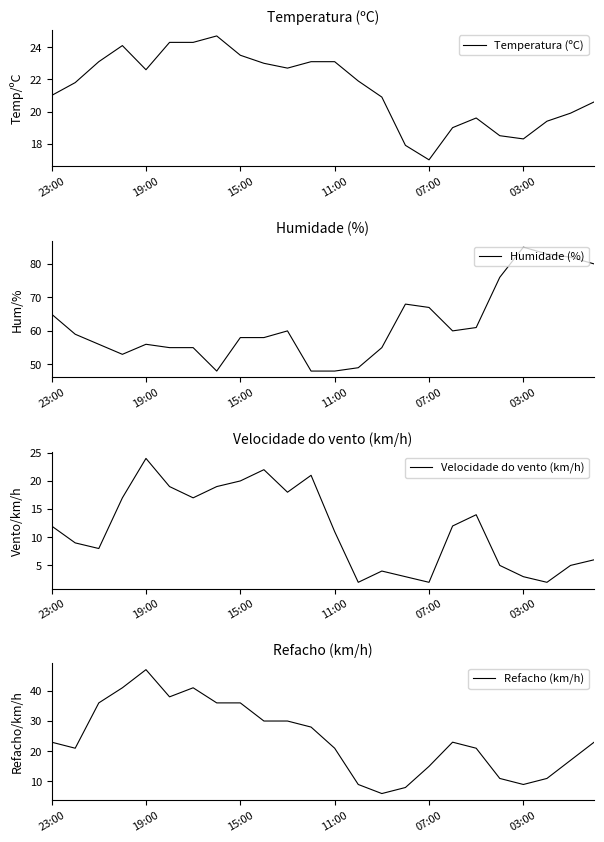

Which category has the lowest value across all series?

13